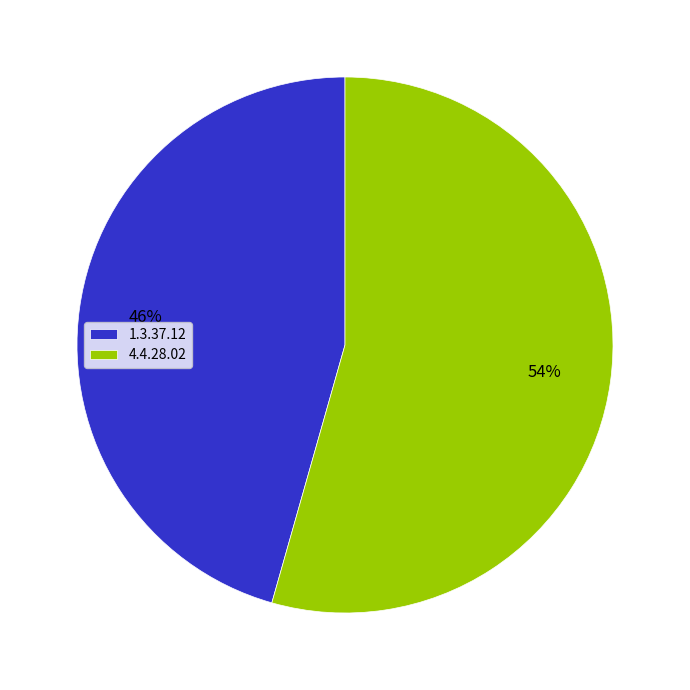

What is the largest slice in the pie chart?

4.4.28.02